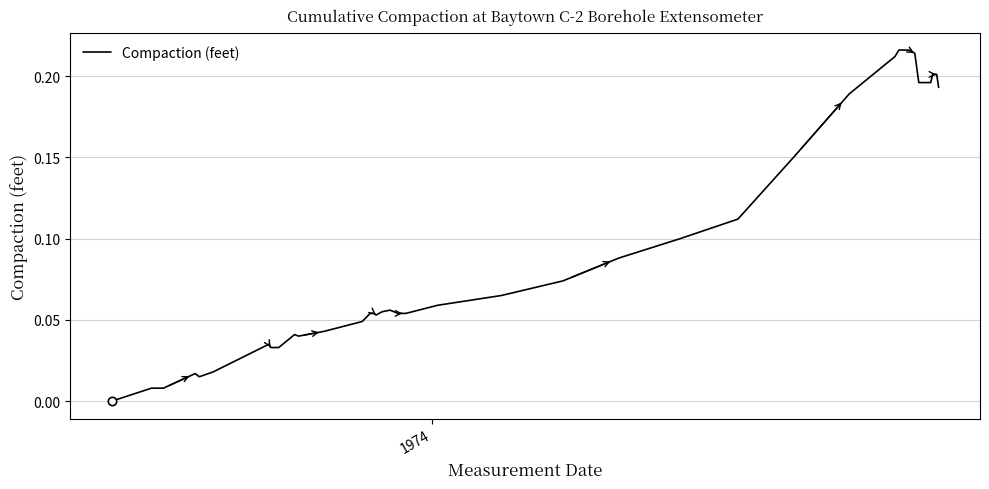

Reading right to left, what are all the values shown in this chart?

0.2	0.2	0.2	0.2	0.2	0.2	0.2	0.2	0.2	0.2	0.1	0.1	0.1	0.1	0.1	0.1	0.1	0.1	0.1	0.1	0.1	0.1	0.1	0.1	0.0	0.0	0.0	0.0	0.0	0.0	0.0	0.0	0.0	0.0	0.0	0.0	0.0